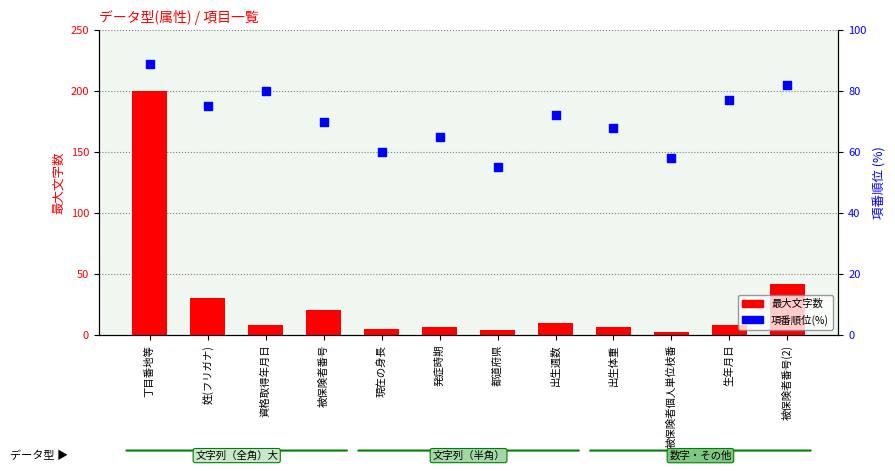

Is the value of 最大文字数 at 出生週数 greater than the value of 項番順位(%) at 資格取得年月日?

No